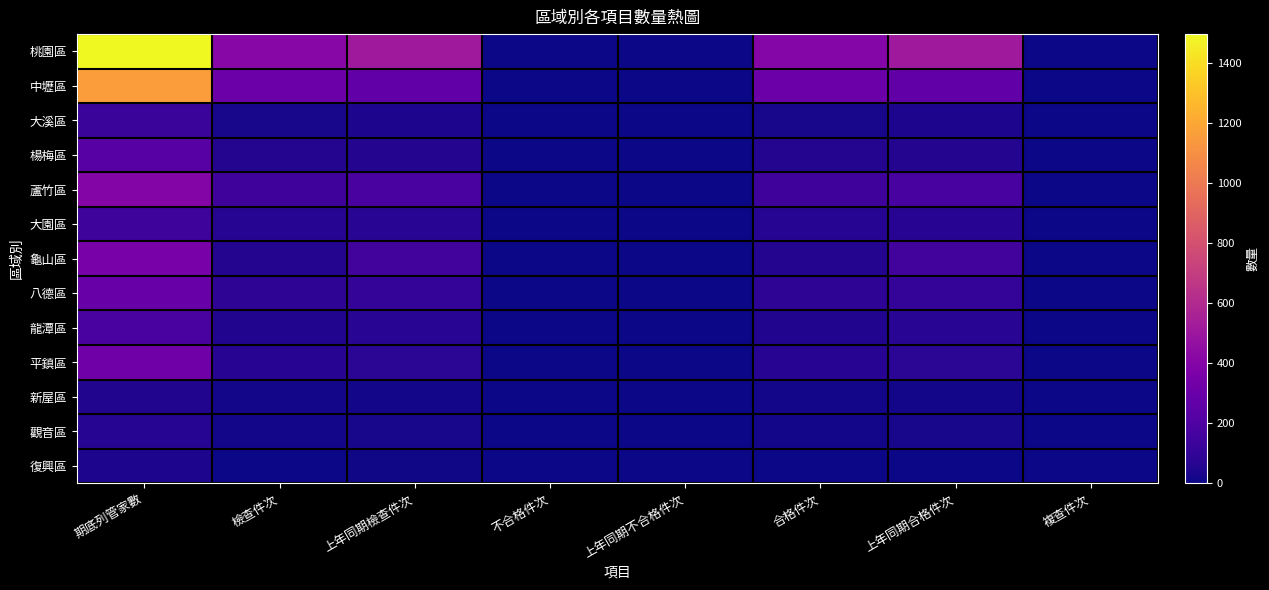

Reading left to right, list all the values displayed in this chart.

桃園區: 期底列管家數=1497	檢查件次=411	上年同期檢查件次=510	不合格件次=2	上年同期不合格件次=1	合格件次=409	上年同期合格件次=509	複查件次=2
中壢區: 期底列管家數=1161	檢查件次=308	上年同期檢查件次=268	不合格件次=2	上年同期不合格件次=4	合格件次=306	上年同期合格件次=264	複查件次=3
大溪區: 期底列管家數=128	檢查件次=29	上年同期檢查件次=37	不合格件次=0	上年同期不合格件次=0	合格件次=29	上年同期合格件次=37	複查件次=0
楊梅區: 期底列管家數=231	檢查件次=57	上年同期檢查件次=56	不合格件次=0	上年同期不合格件次=0	合格件次=57	上年同期合格件次=56	複查件次=0
蘆竹區: 期底列管家數=401	檢查件次=145	上年同期檢查件次=176	不合格件次=0	上年同期不合格件次=3	合格件次=145	上年同期合格件次=173	複查件次=0
大園區: 期底列管家數=136	檢查件次=60	上年同期檢查件次=71	不合格件次=0	上年同期不合格件次=3	合格件次=60	上年同期合格件次=68	複查件次=0
龜山區: 期底列管家數=353	檢查件次=57	上年同期檢查件次=154	不合格件次=1	上年同期不合格件次=1	合格件次=56	上年同期合格件次=153	複查件次=0
八德區: 期底列管家數=289	檢查件次=84	上年同期檢查件次=106	不合格件次=2	上年同期不合格件次=4	合格件次=82	上年同期合格件次=102	複查件次=2
龍潭區: 期底列管家數=176	檢查件次=52	上年同期檢查件次=75	不合格件次=0	上年同期不合格件次=0	合格件次=52	上年同期合格件次=75	複查件次=0
平鎮區: 期底列管家數=318	檢查件次=69	上年同期檢查件次=79	不合格件次=1	上年同期不合格件次=0	合格件次=68	上年同期合格件次=79	複查件次=0
新屋區: 期底列管家數=50	檢查件次=12	上年同期檢查件次=16	不合格件次=0	上年同期不合格件次=0	合格件次=12	上年同期合格件次=16	複查件次=0
觀音區: 期底列管家數=61	檢查件次=12	上年同期檢查件次=24	不合格件次=0	上年同期不合格件次=0	合格件次=12	上年同期合格件次=24	複查件次=0
復興區: 期底列管家數=39	檢查件次=1	上年同期檢查件次=6	不合格件次=0	上年同期不合格件次=1	合格件次=1	上年同期合格件次=5	複查件次=0